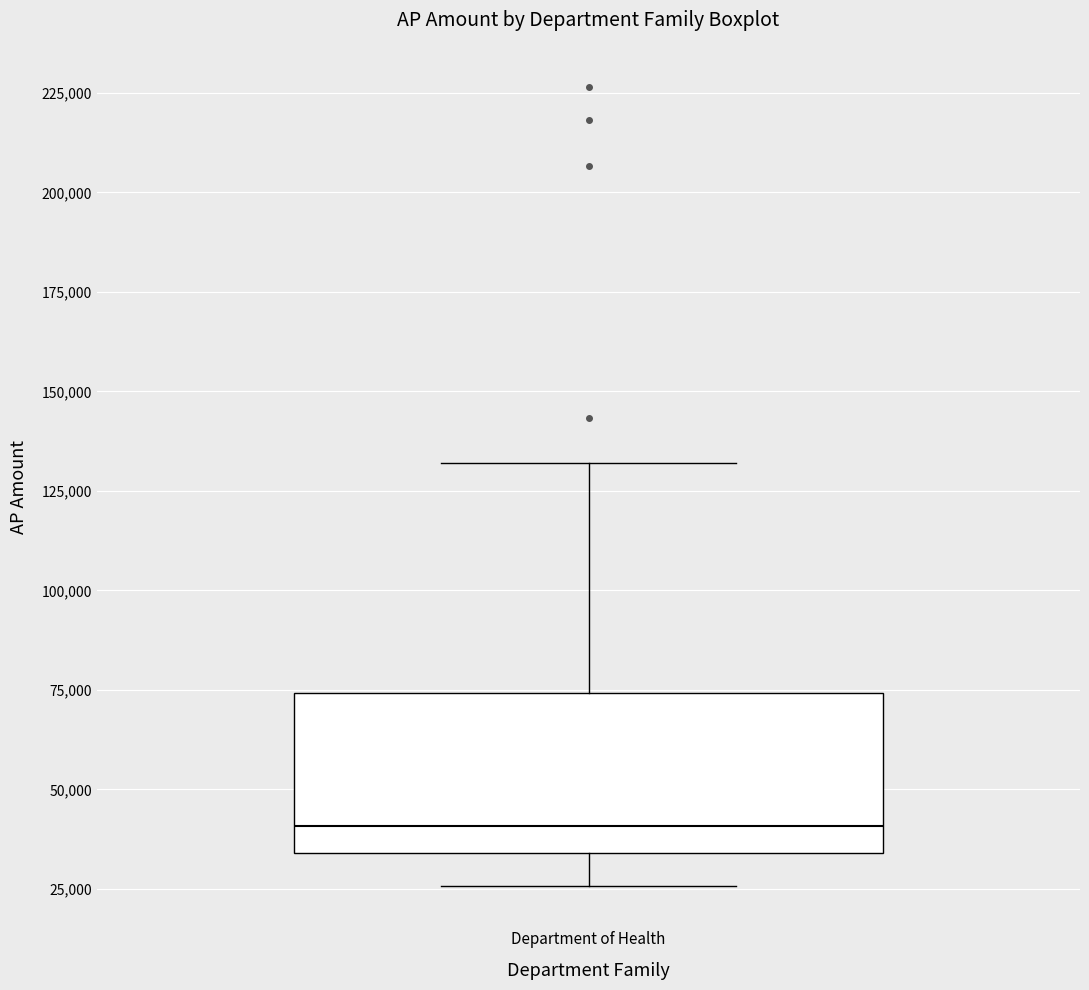

Transcribe this box plot: give where the median line is, the range the box spans, and where the two whiskers end, as read against the y-axis. The values are not printed on the chart, so give them approximately, as read against the axis.

median 40000, box 35000 to 75000, whiskers 25000 to 130000